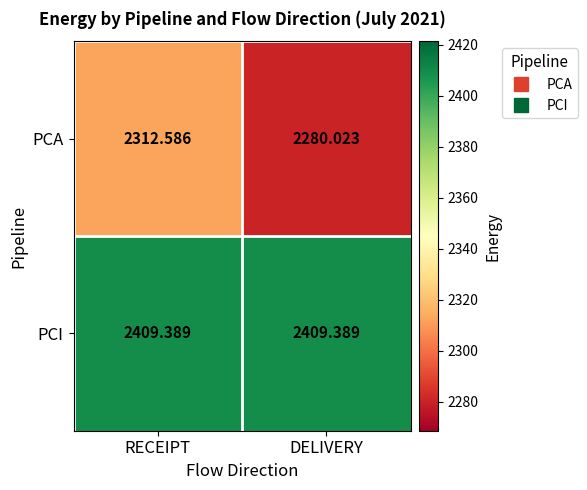

Which label corresponds to the smallest value in the chart?

DELIVERY